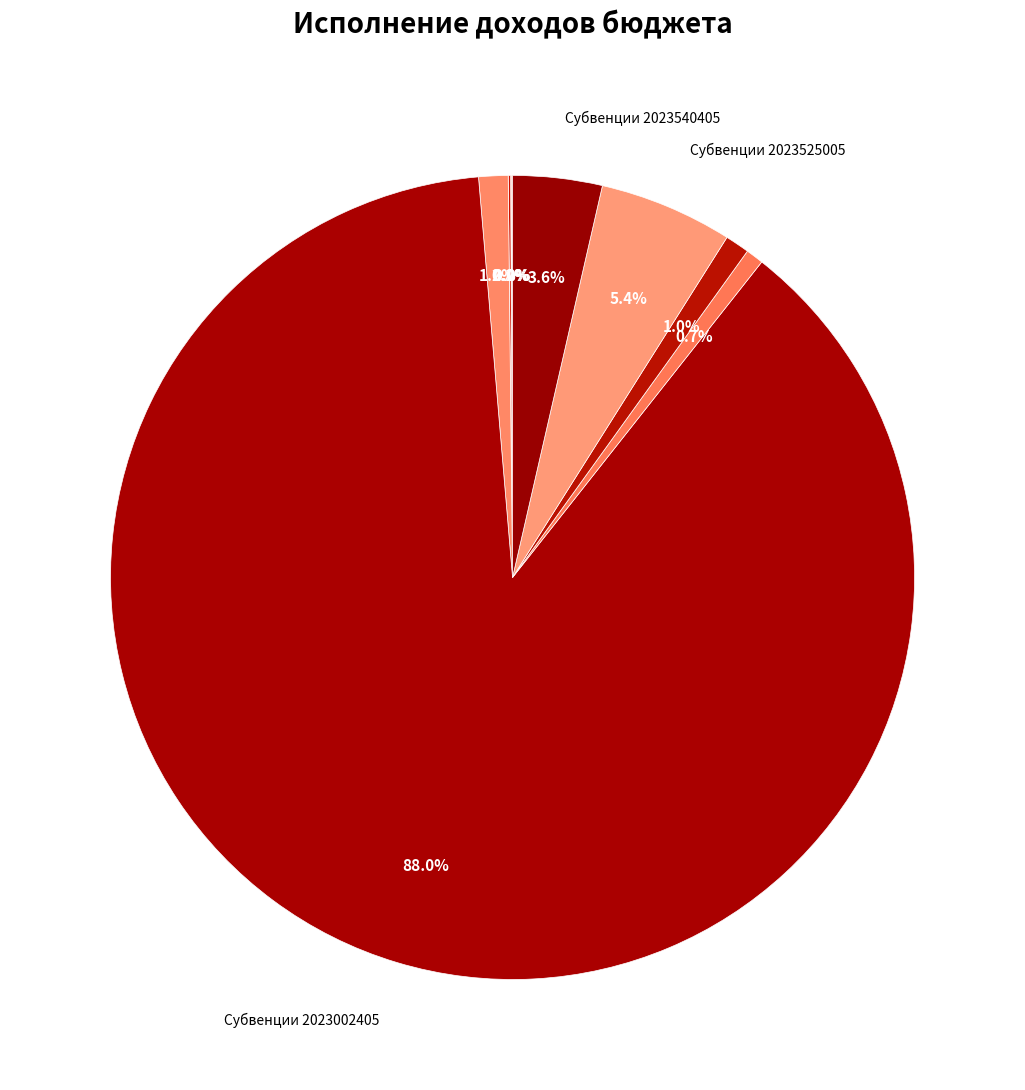

Which category has the biggest portion of the pie?

Субвенции 2023002405